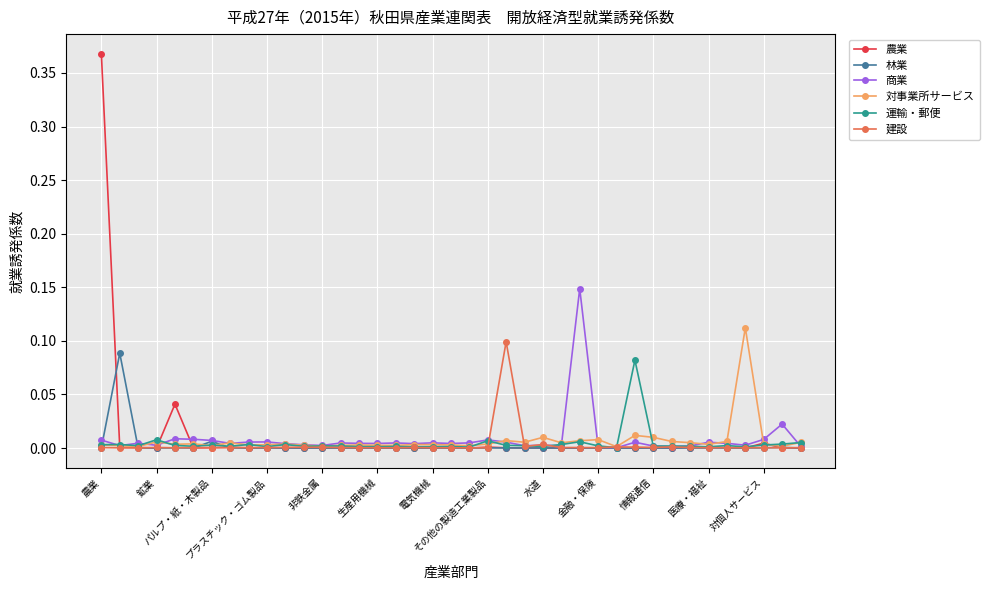

True or false: 対事業所サービス has more than 0 points higher than both neighbors.

True